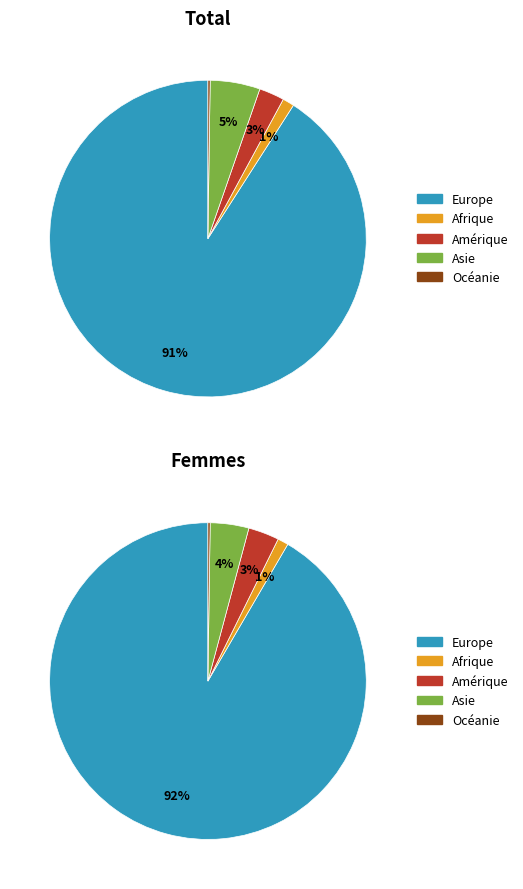

Which slice is the smallest?

Océanie